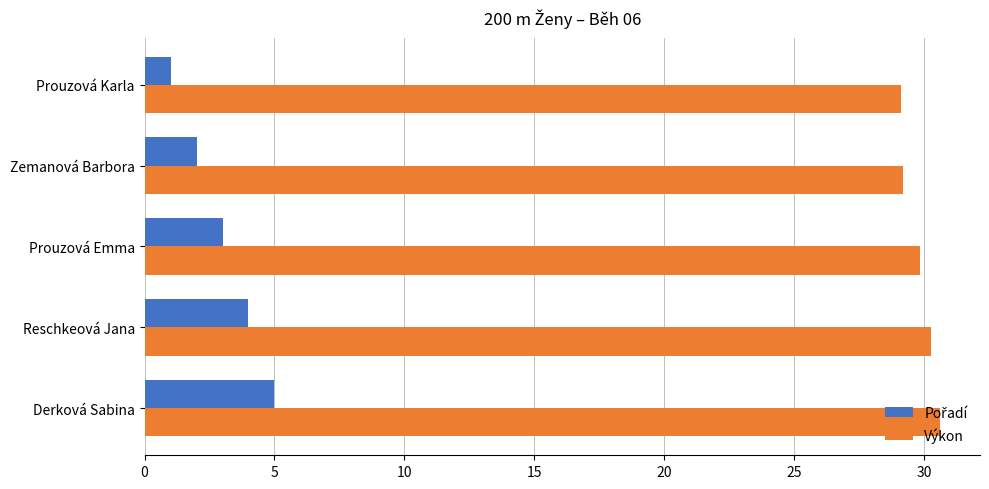

What is the difference between the highest and lowest values at Derková Sabina?

25.6